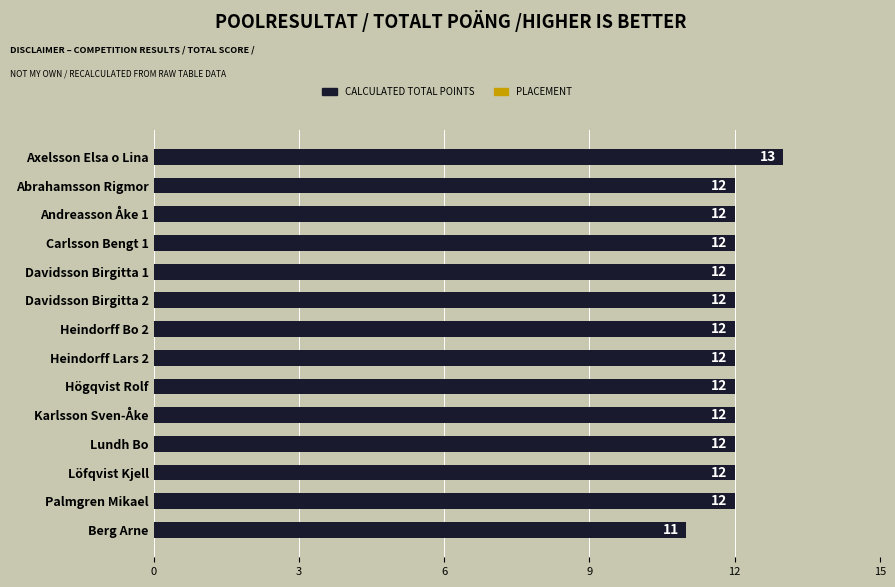

Which has a higher value, Andreasson Åke 1 or Berg Arne?

Andreasson Åke 1